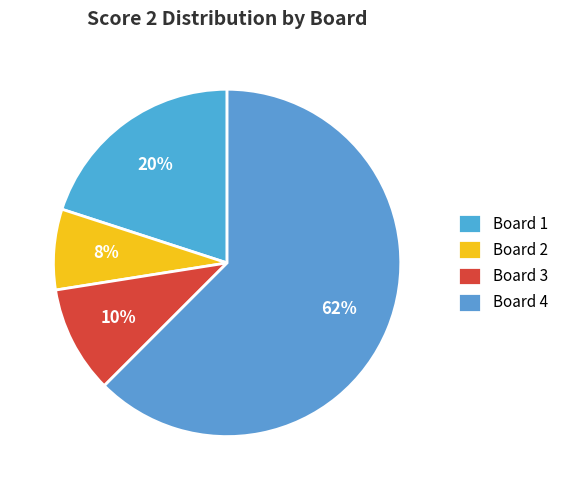

Rank the categories by value from lowest to highest.

Board 2, Board 3, Board 1, Board 4